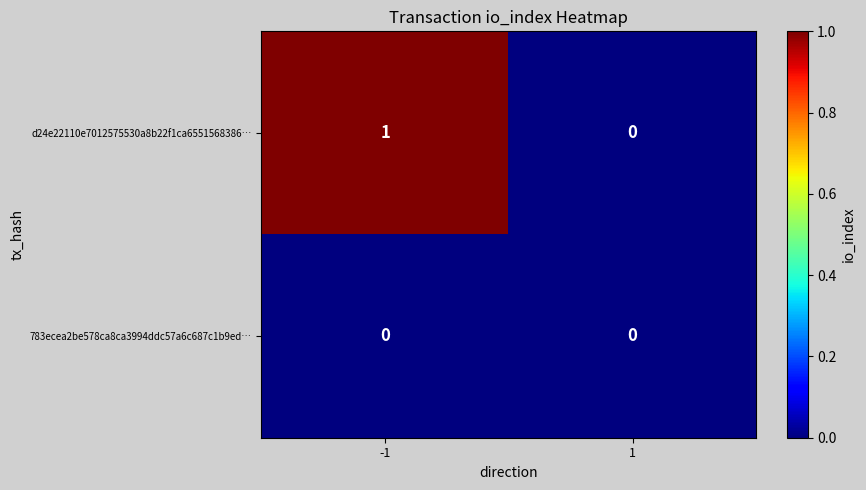

Count the number of categories in the chart.

2